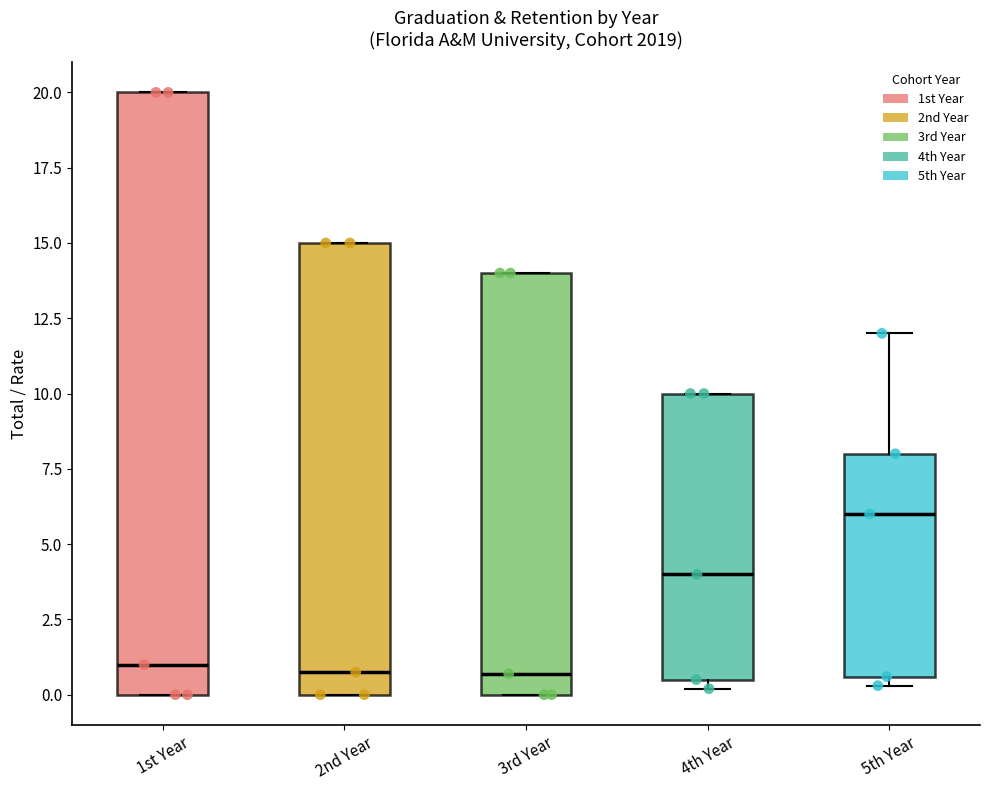

Which box is the tallest, from its lower edge to its upper edge?

1st Year